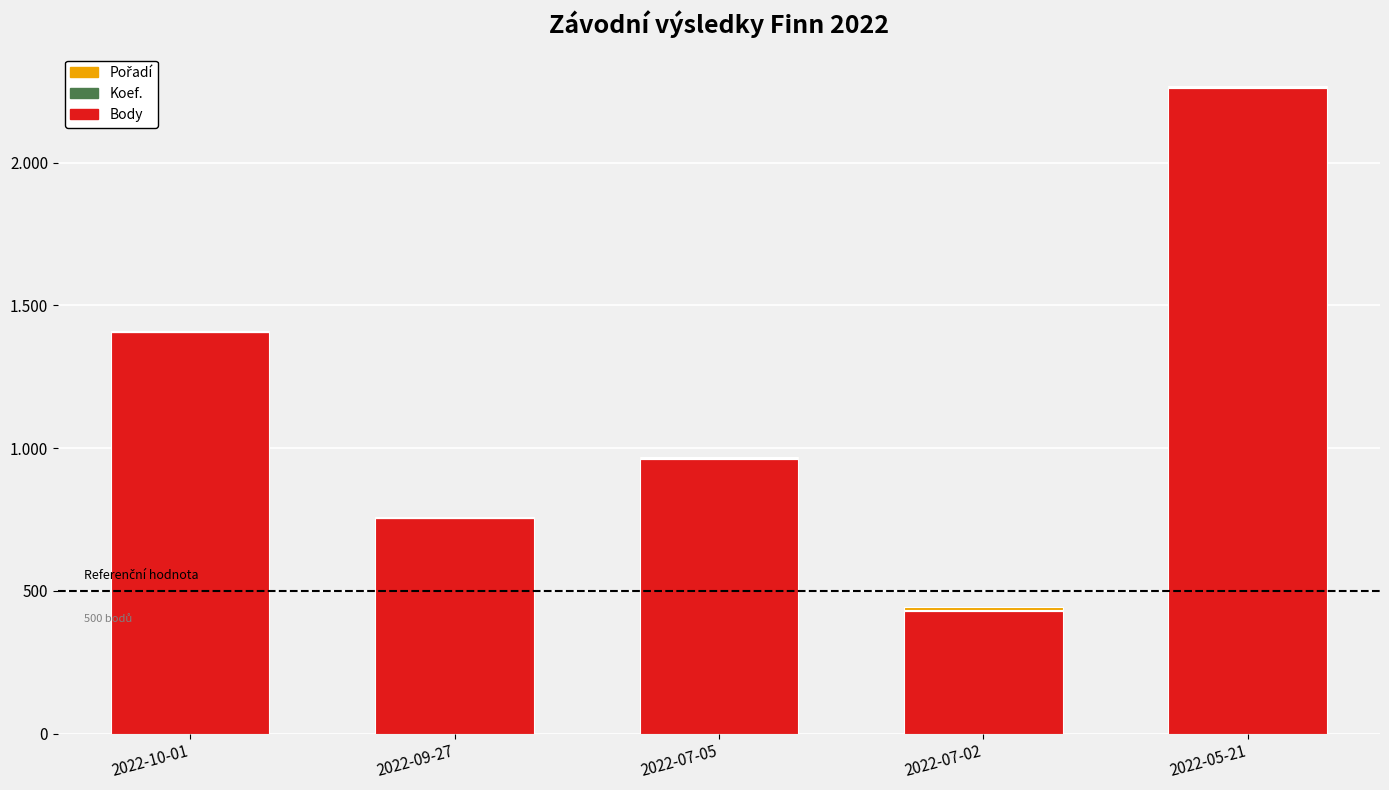

Which series has the largest range (max minus min)?

Body